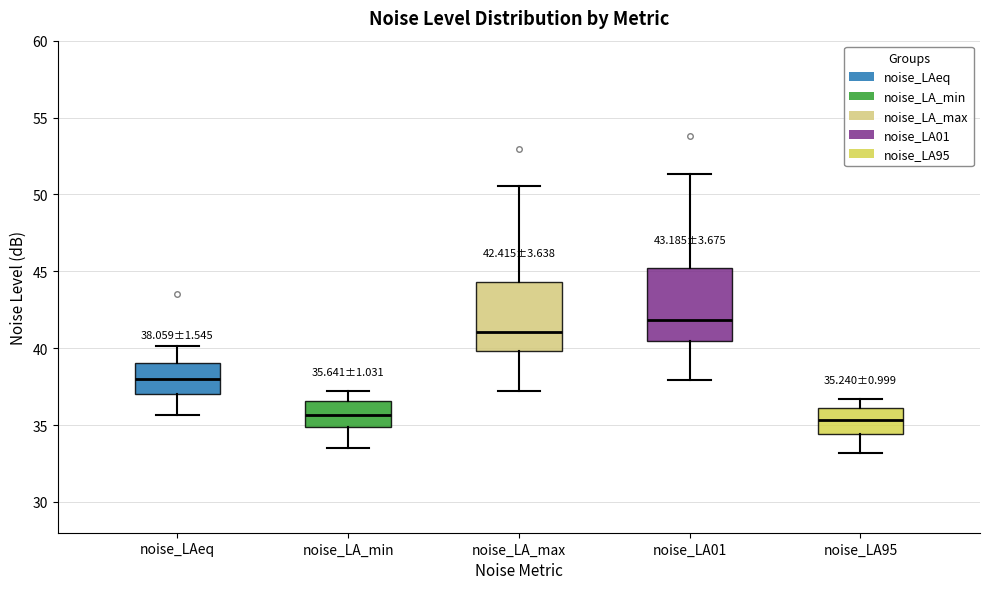

Which box's median line is the highest?

noise_LA01